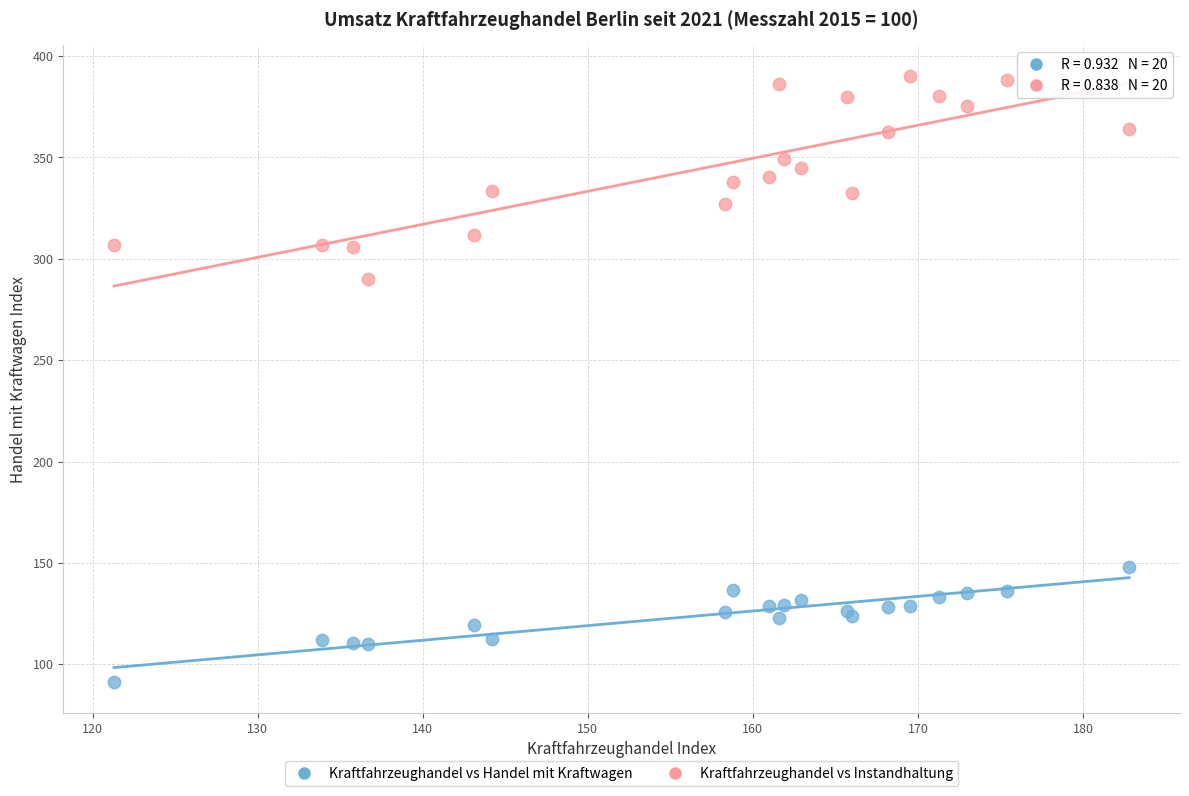

Which series contains the highest Y value?

Kraftfahrzeughandel vs Instandhaltung